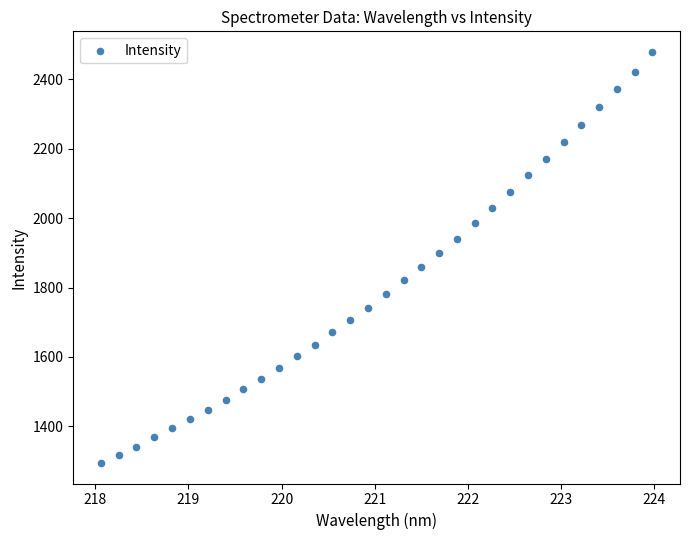

What is the range of Y values (max minus min)?

1183.3